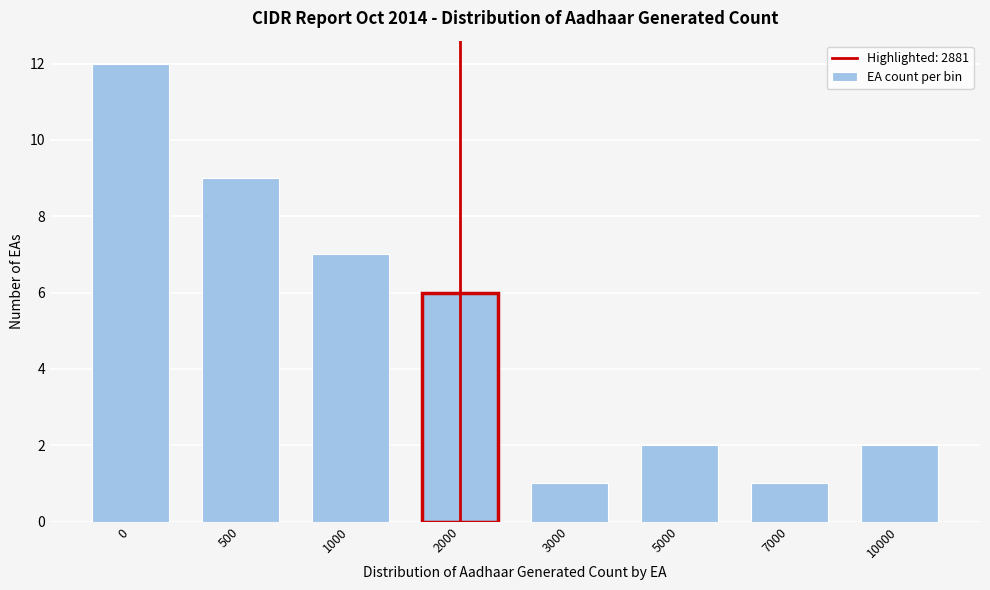

Reading left to right, extract all data points from this chart.

12	9	7	6	1	2	1	2